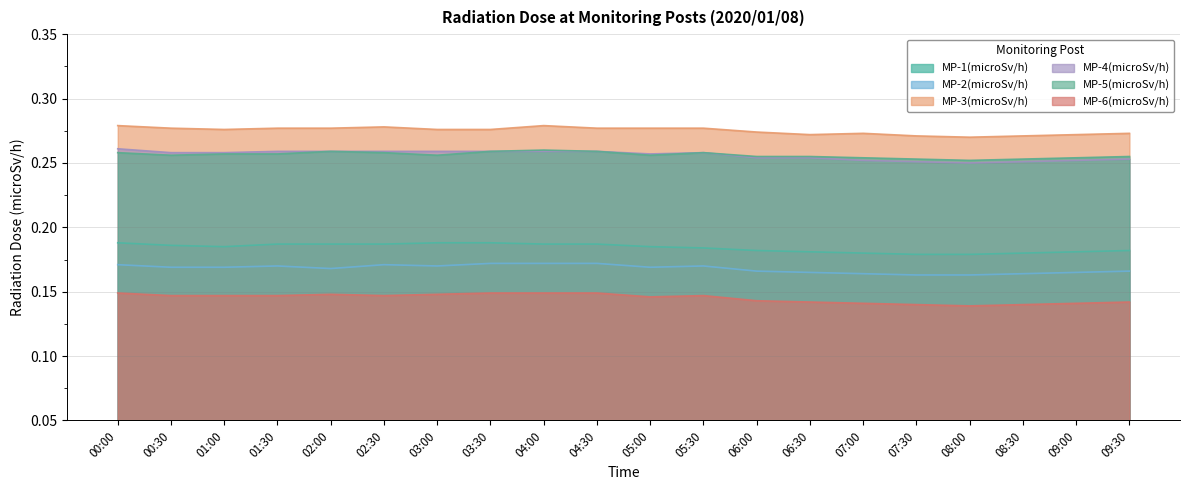

What are all the series names shown in the legend?

MP-1(microSv/h), MP-2(microSv/h), MP-3(microSv/h), MP-4(microSv/h), MP-5(microSv/h), MP-6(microSv/h)